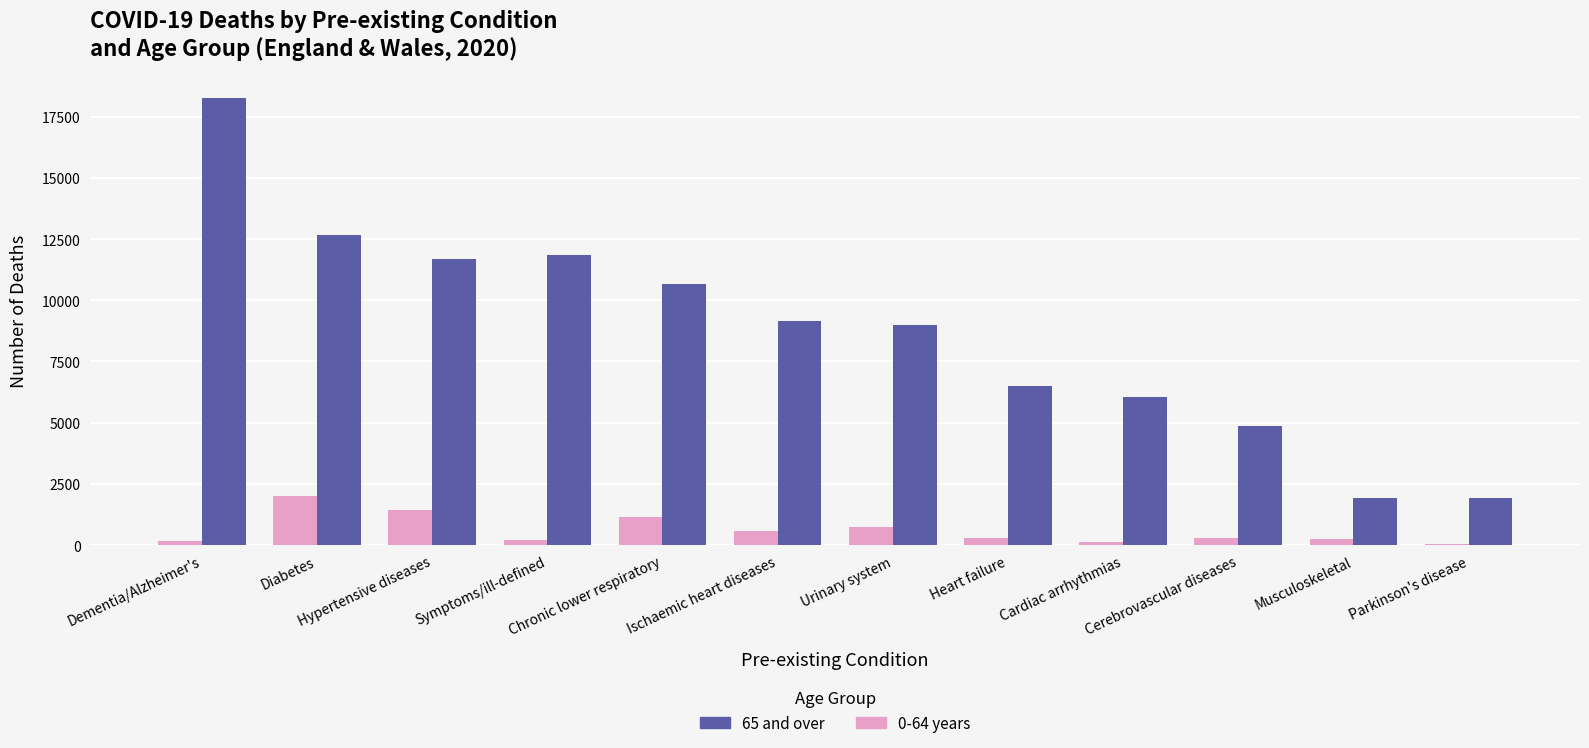

At which category does the chart reach its peak across all series?

Dementia/Alzheimer's